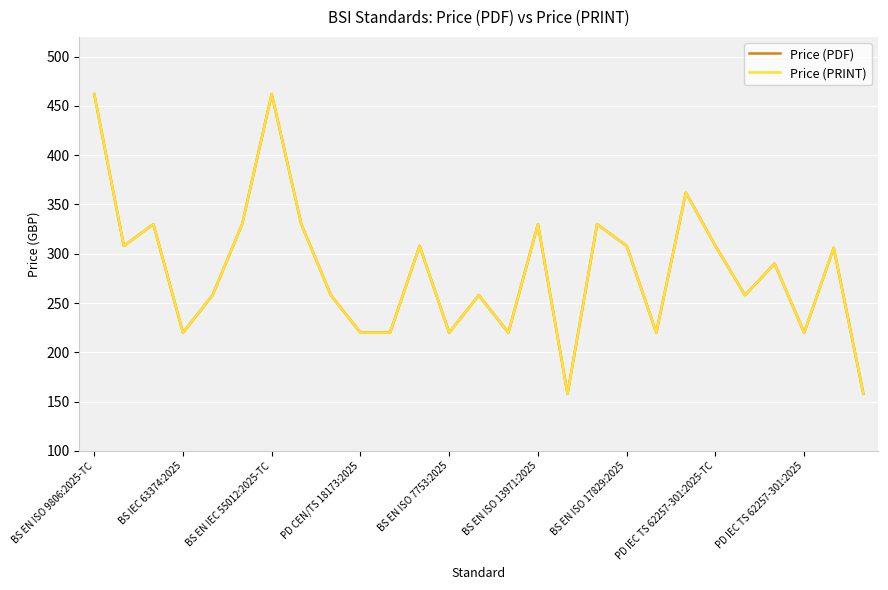

Reading left to right, transcribe all the data shown in this chart.

Price (PDF): 462	308	330	220	258	330	462	330	258	220	220	308	220	258	220	330	158	330	308	220	362	308	258	290	220	306	158
Price (PRINT): 462	308	330	220	258	330	462	330	258	220	220	308	220	258	220	330	158	330	308	220	362	308	258	290	220	306	158